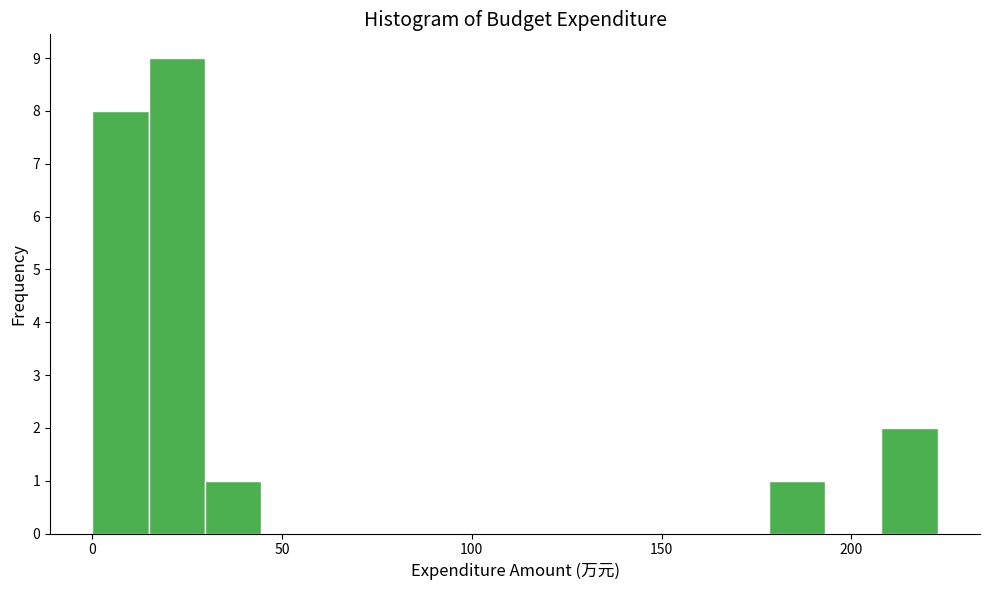

Read against the x-axis, roughly where is the centre of the tallest bar?

20